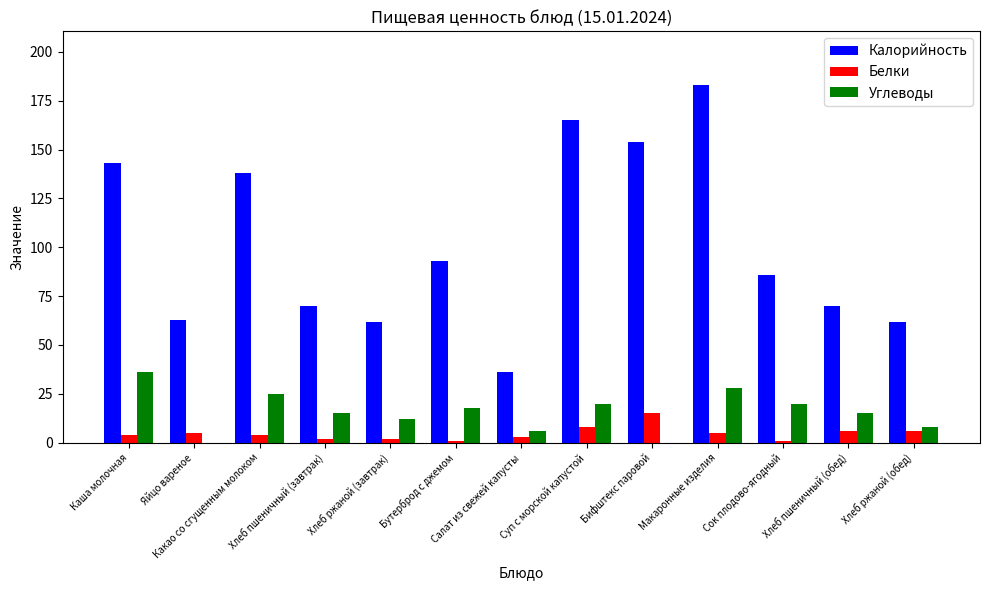

True or false: Углеводы has a value of 12 at Хлеб ржаной (завтрак).

True